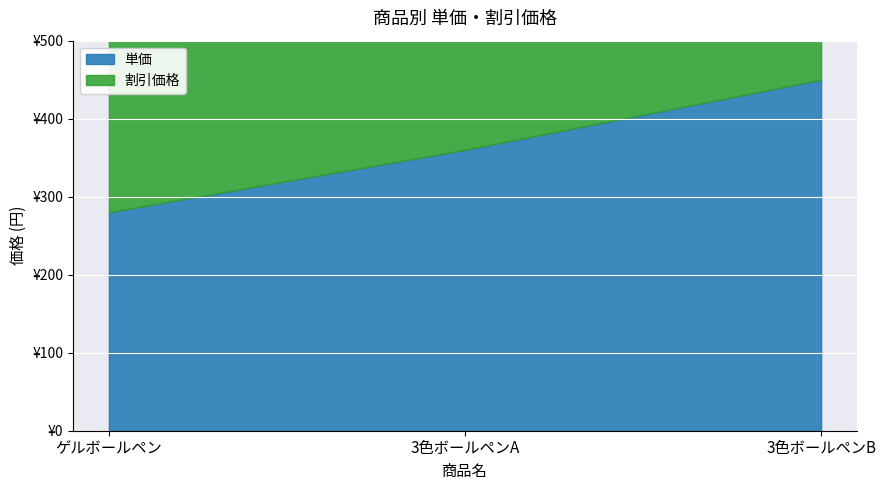

What is the label of the 1st point from the right?

3色ボールペンB